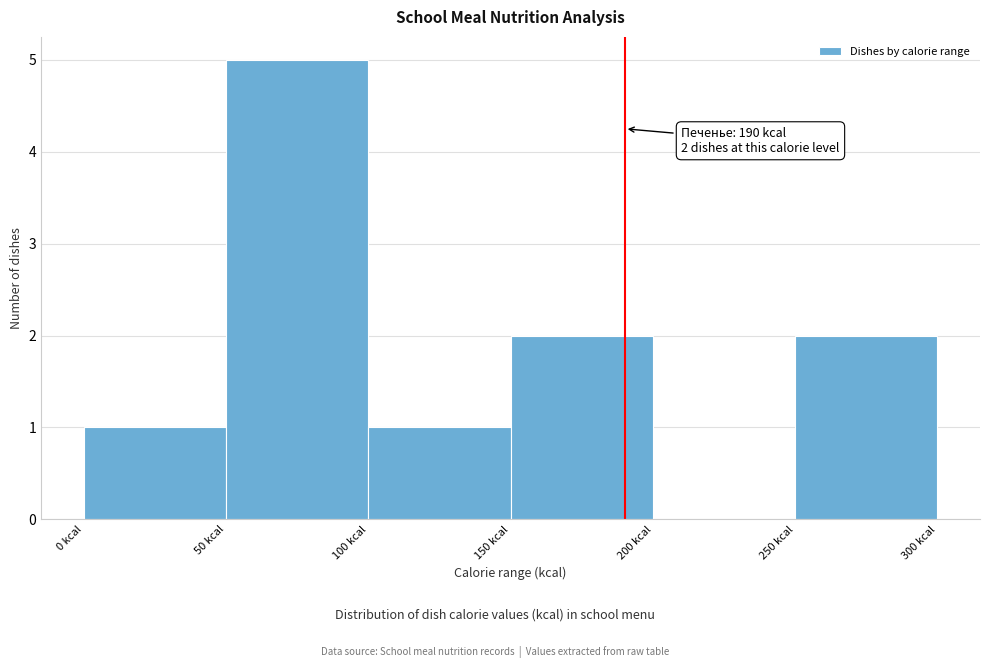

Which range on the x-axis has the tallest bar?

50 to 100